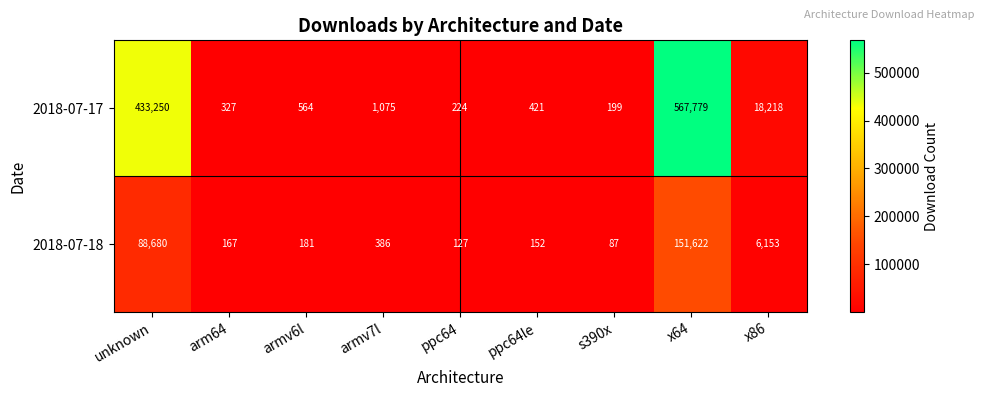

What is the sum of the 2018-07-18 values at armv7l and x86?

6539